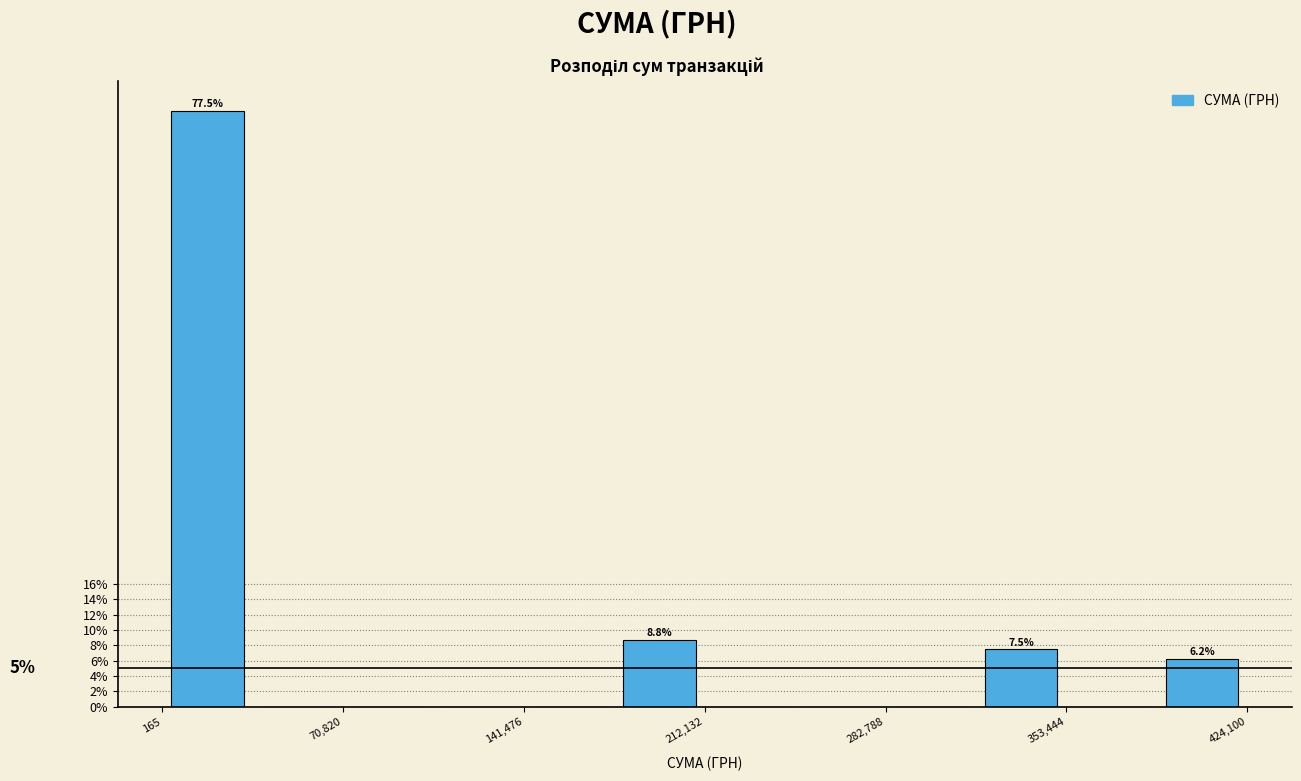

Read against the x-axis, roughly where is the centre of the tallest bar?

20000